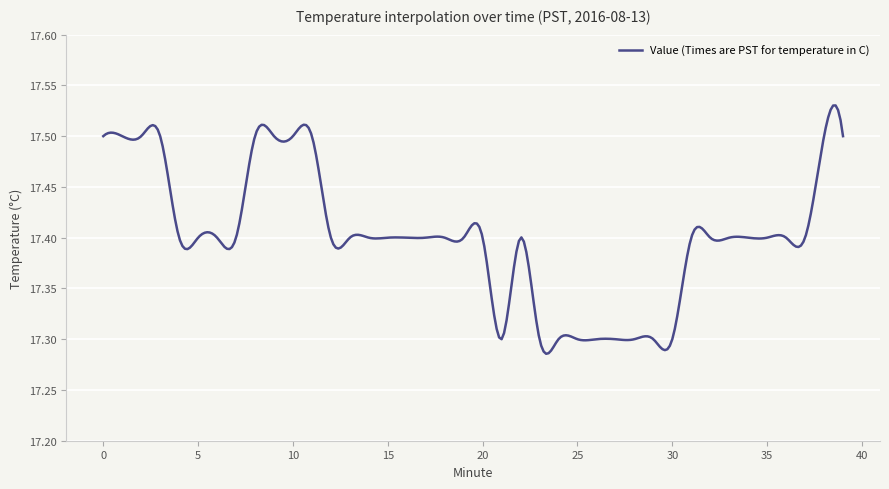

How many lines are shown in the chart?

1